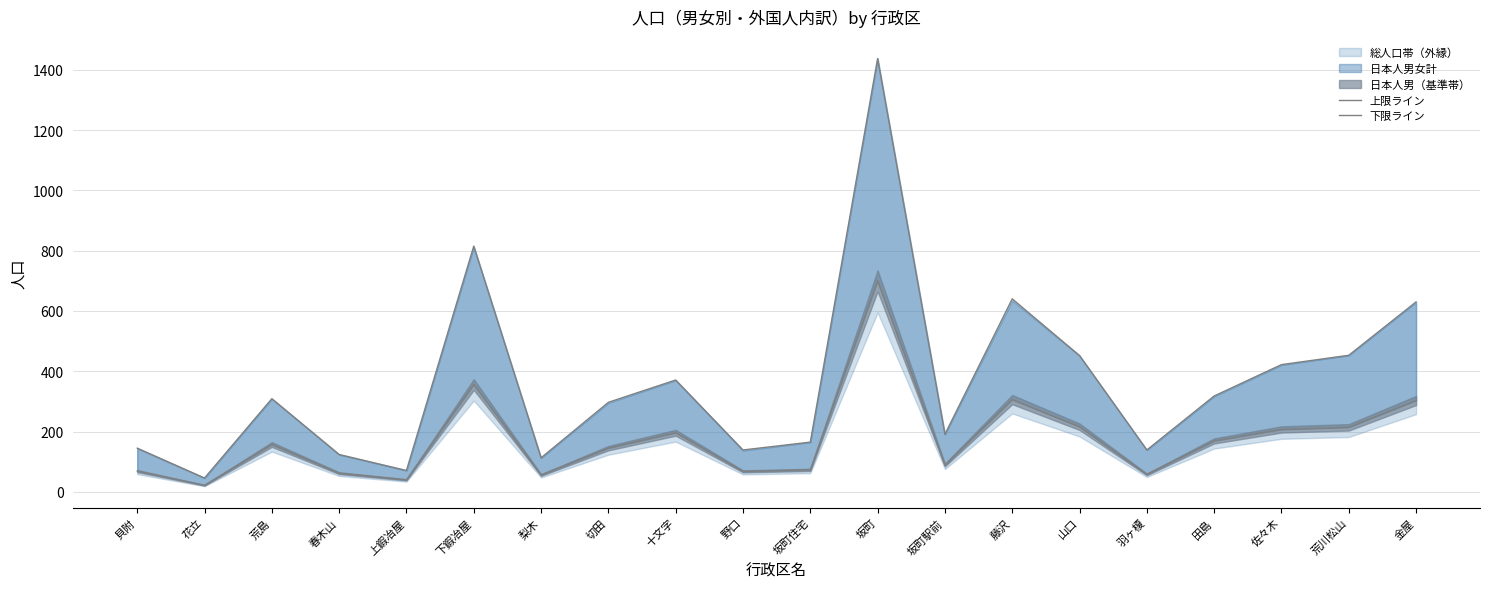

What position from the left is 羽ヶ榎?

16